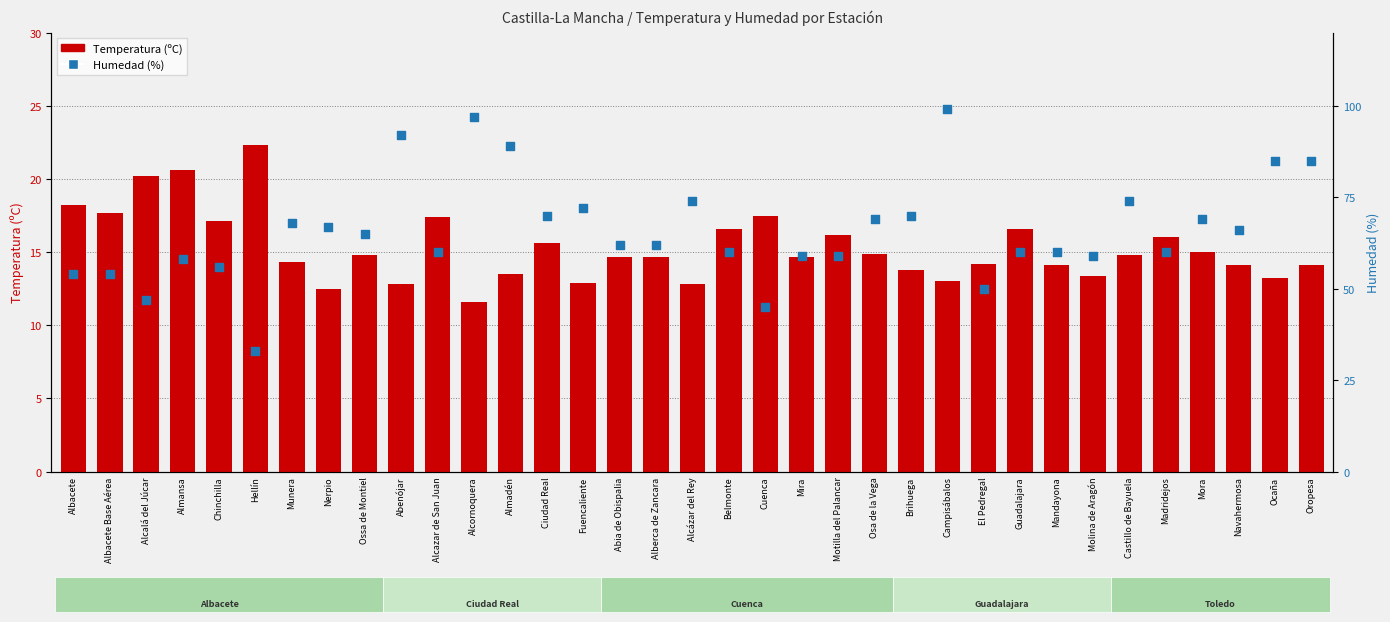

Is the value of Humedad (%) at Albacete greater than the value of Temperatura (ºC) at Alcazar de San Juan?

Yes